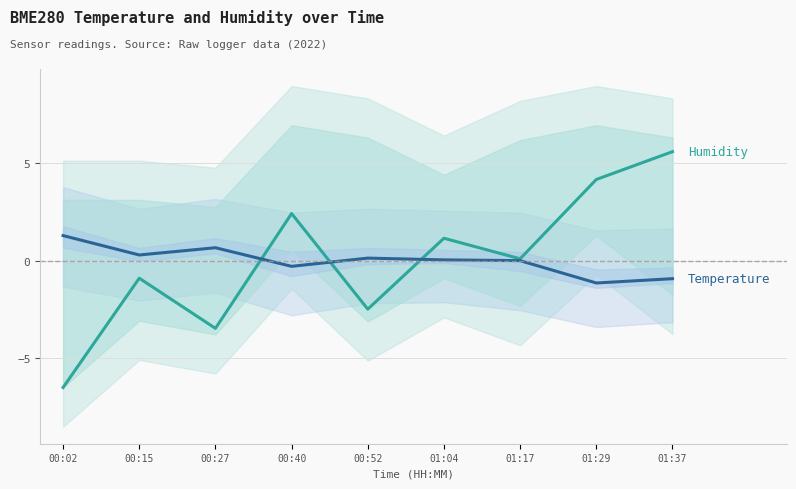

Which category has the lowest value across all series?

00:02